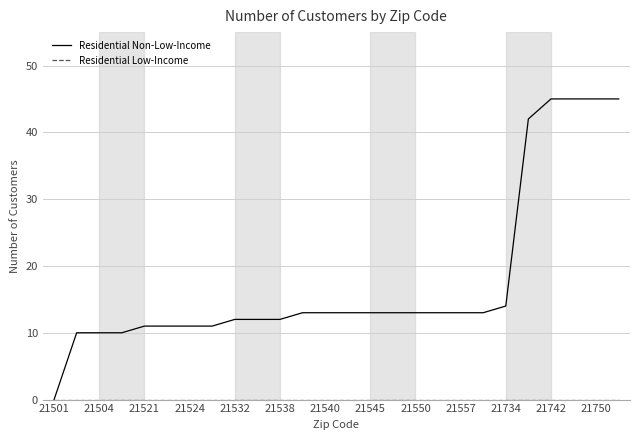

What is the maximum value for Residential Non-Low-Income?

45